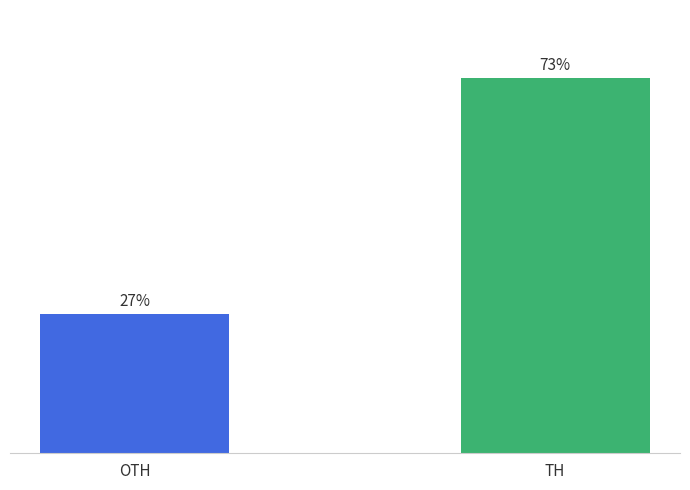

Which has a higher value, TH or OTH?

TH